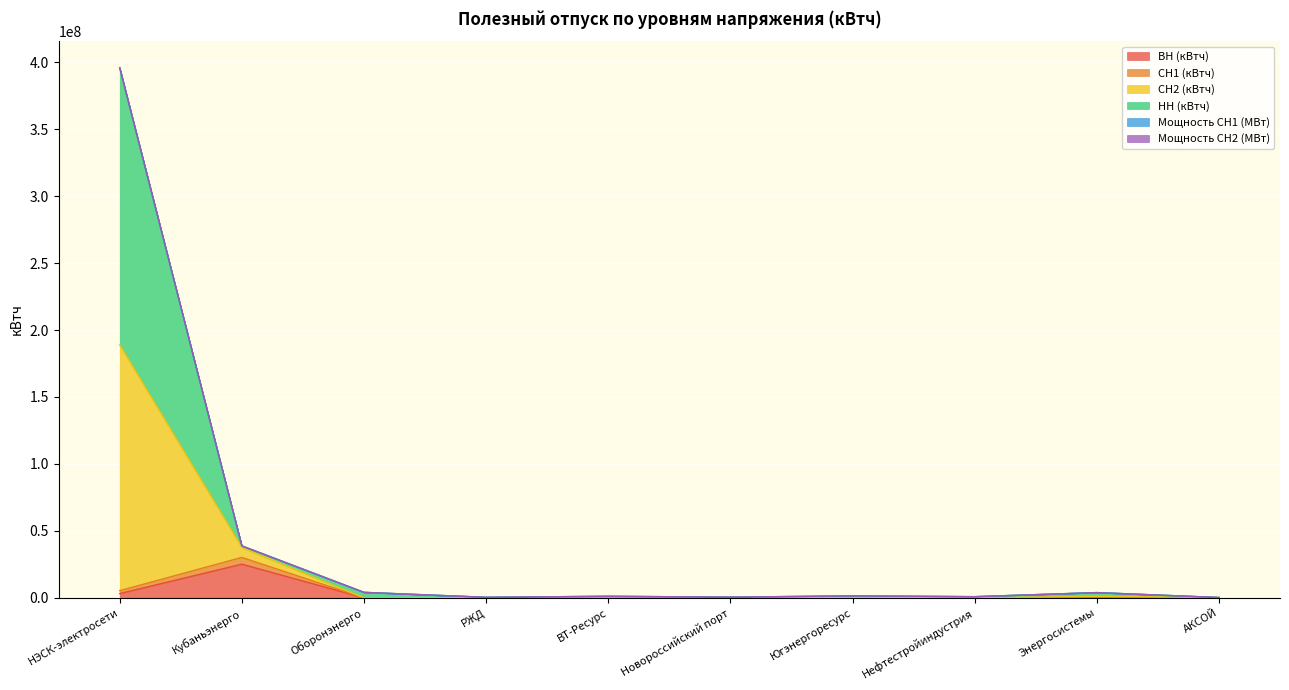

How many lines are shown in the chart?

6